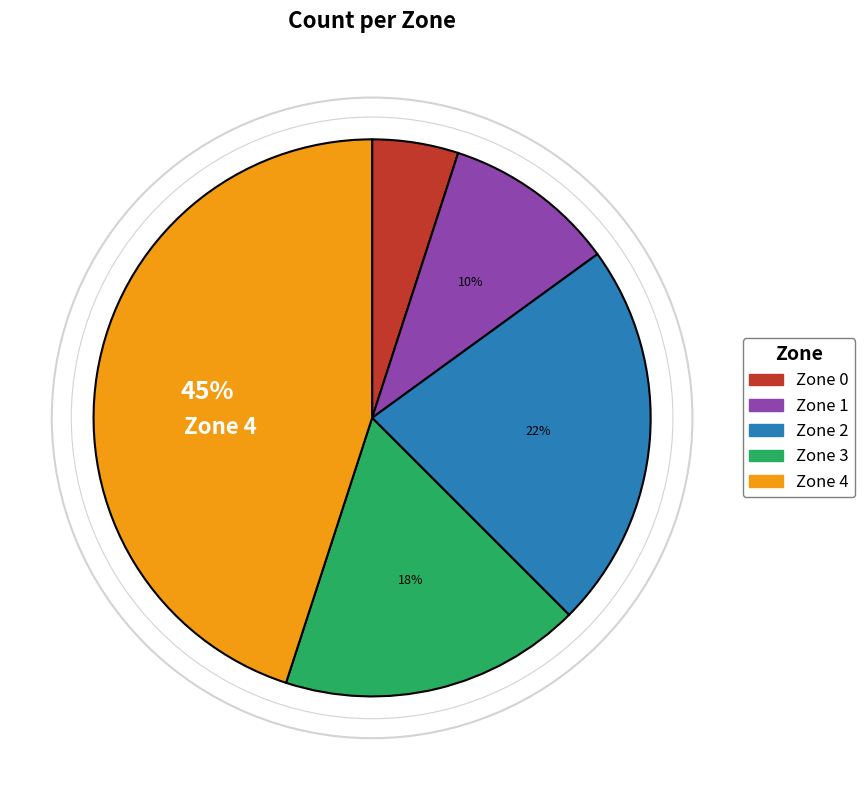

Is Zone 0 the majority of the pie?

No